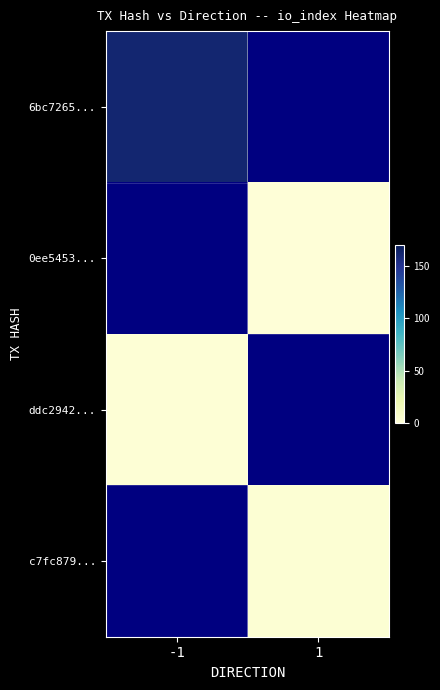

Read the 6bc7265... value at -1.

161.0